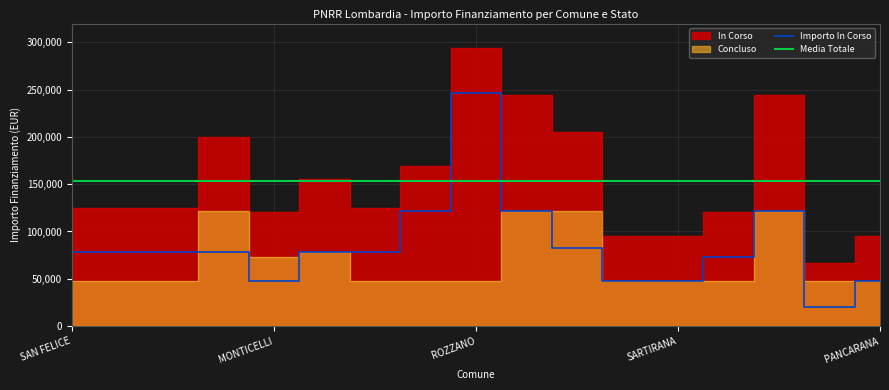

What is the lowest value of the Importo In Corso series?

19752